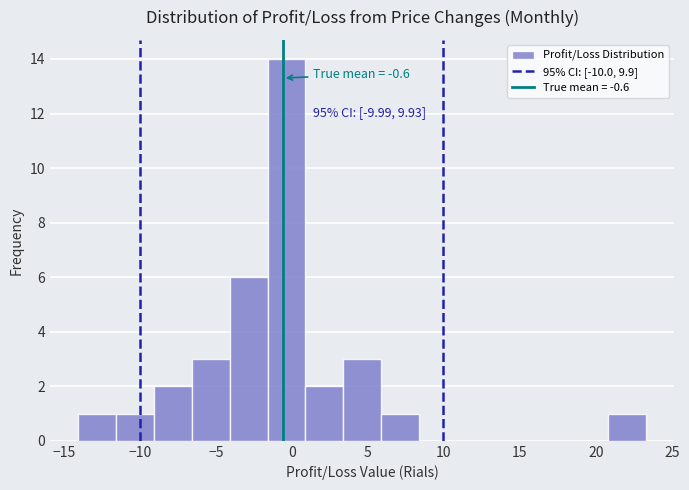

Which range on the x-axis has the tallest bar?

-1.5 to 1.0